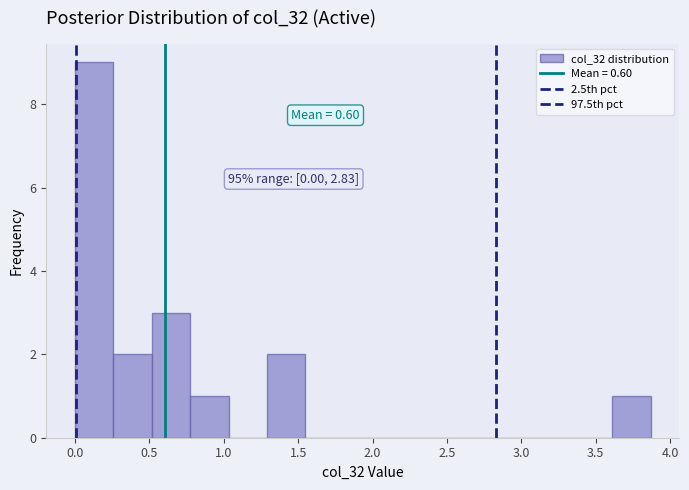

Over which range of the x-axis is the bar tallest?

0.00 to 0.25